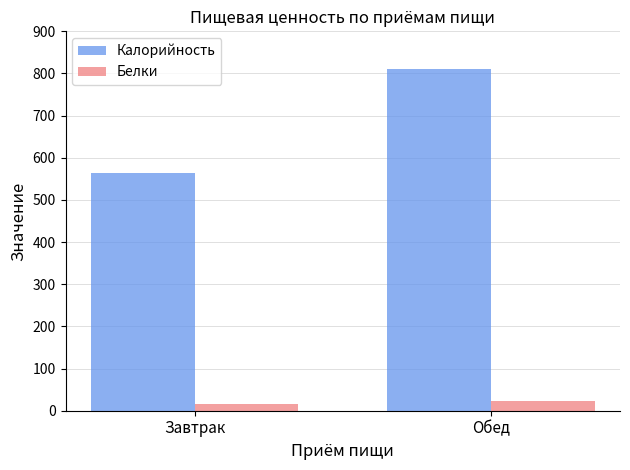

At which category does the chart reach its peak across all series?

Обед